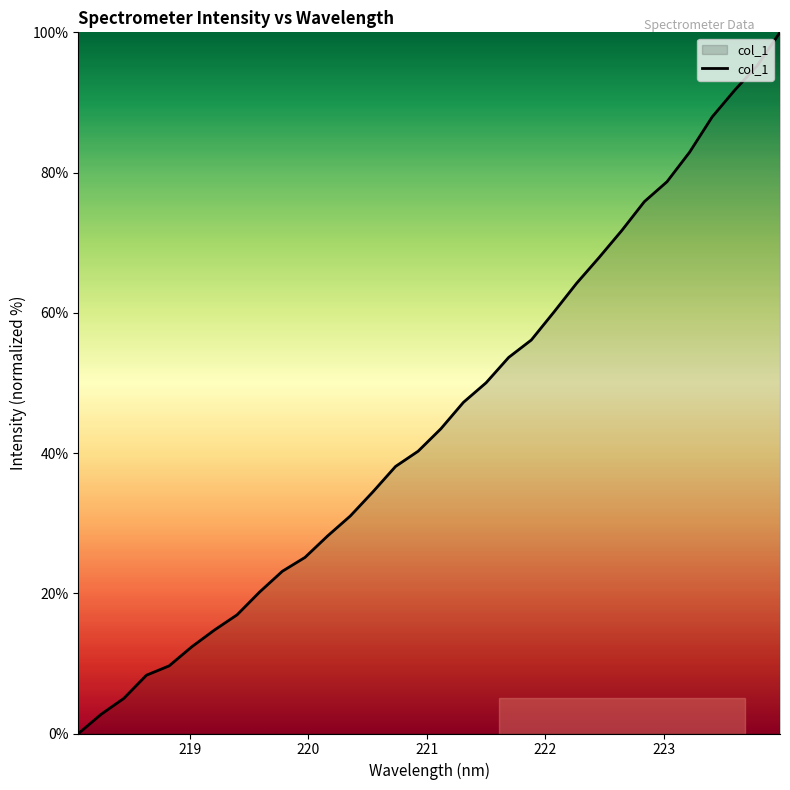

What is the difference between the maximum and minimum values?

100.0